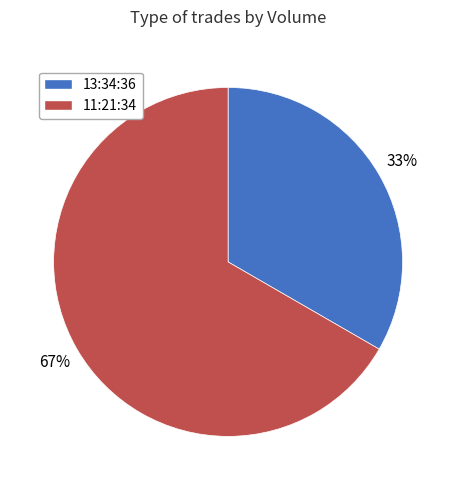

To the nearest percent, what is the average slice percentage?

50%